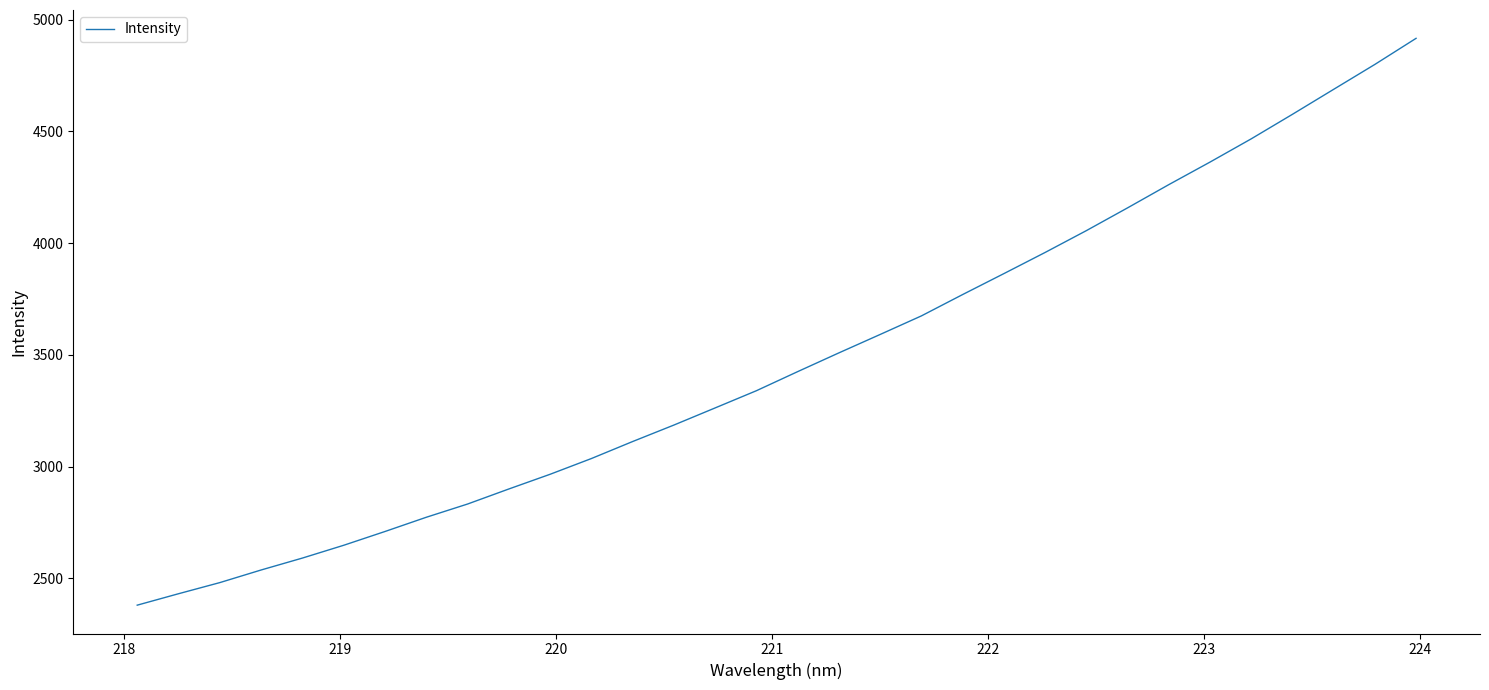

What is the greatest value displayed?

4916.3